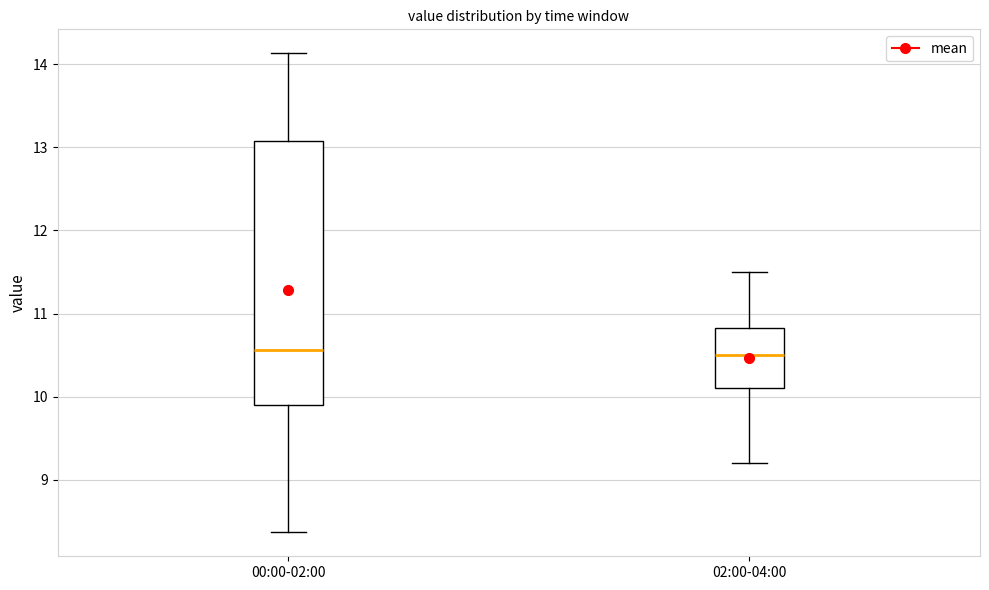

Which box is the tallest, from its lower edge to its upper edge?

00:00-02:00